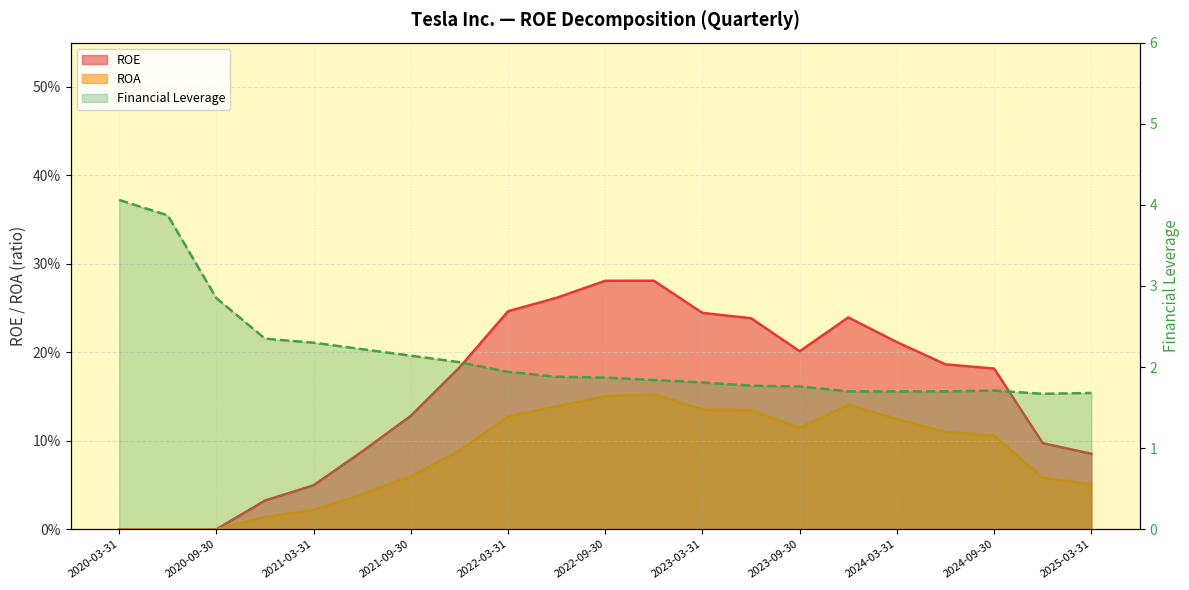

What is the maximum value for ROA?

0.2